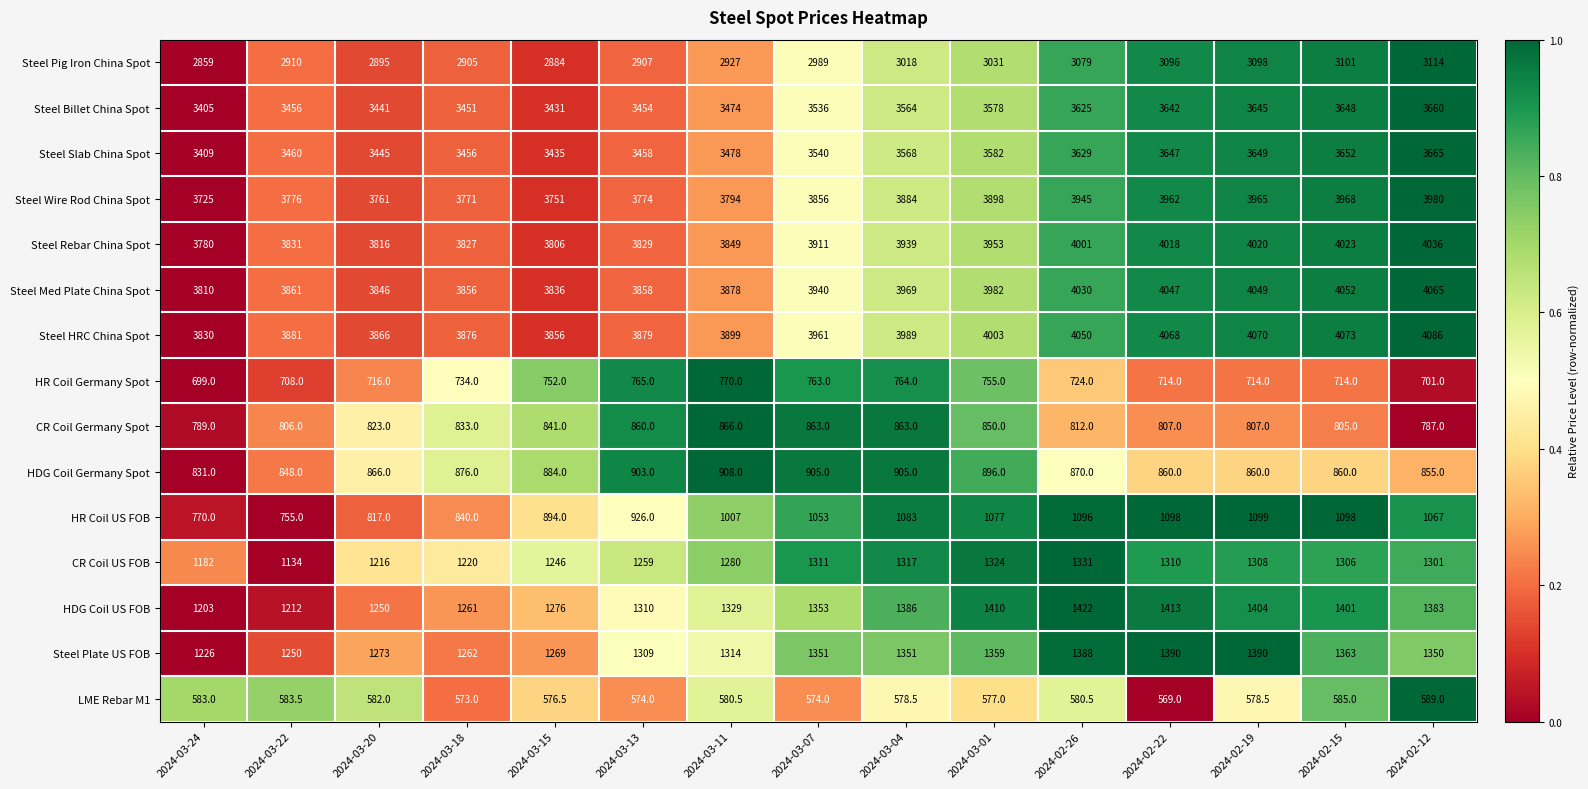

The Steel Rebar China Spot series shows 3829.0 at 2024-03-13. True or false?

True